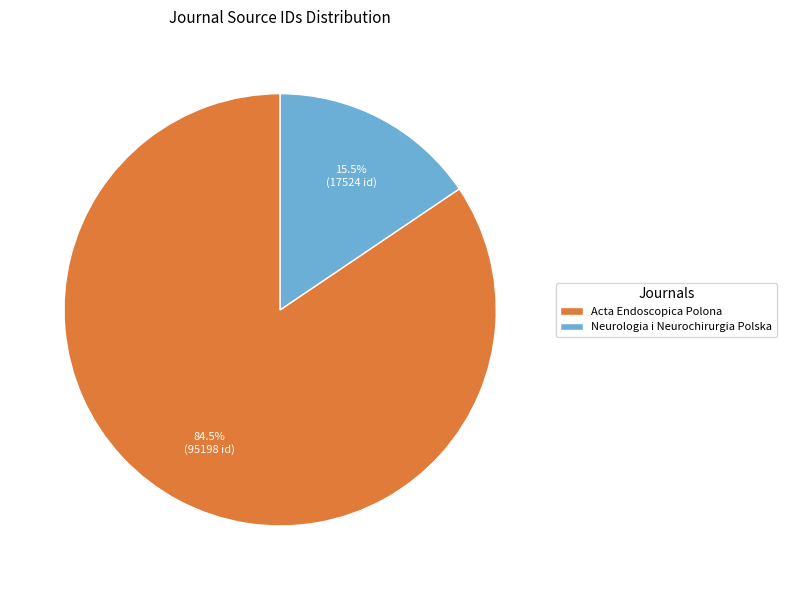

To the nearest percent, what is the difference between the Neurologia i Neurochirurgia Polska and Acta Endoscopica Polona slice percentages?

69%